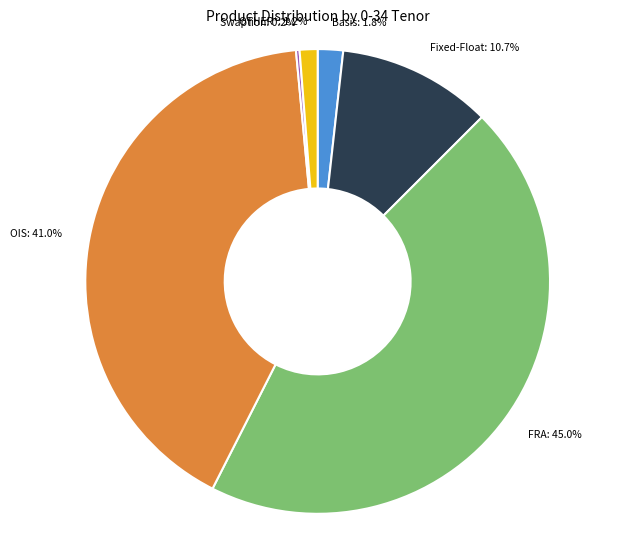

Do OTHER* and OIS together represent more than half of the pie?

No